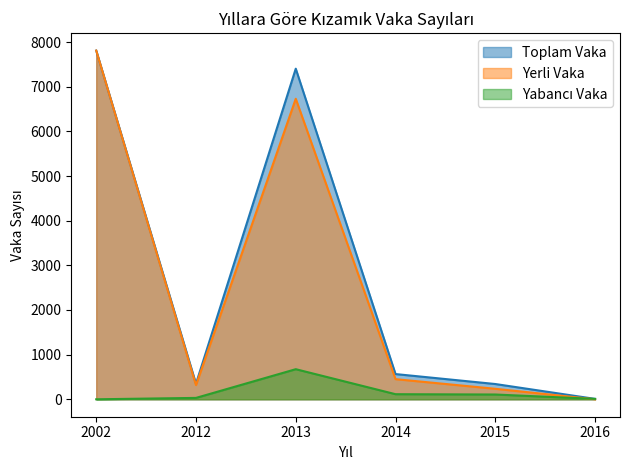

What is the difference between the Yerli Vaka values at 2016 and 2002?

7810